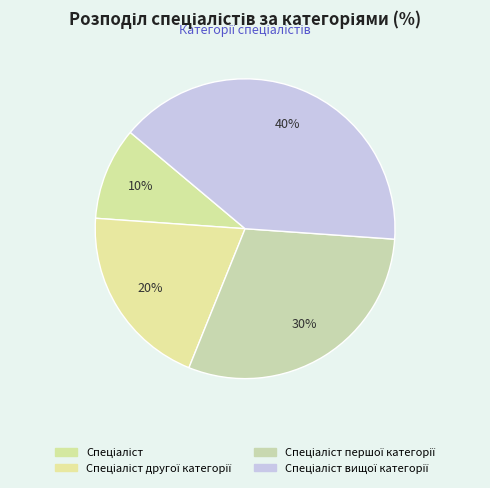

Is there a majority slice in this chart?

No